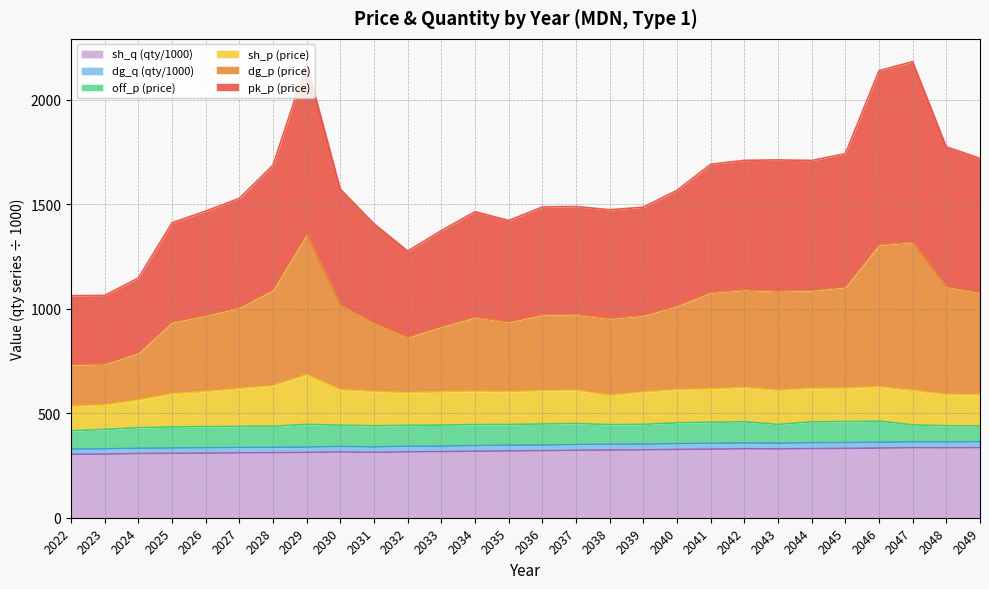

True or false: sh_q and pk_p intersect in this chart.

False